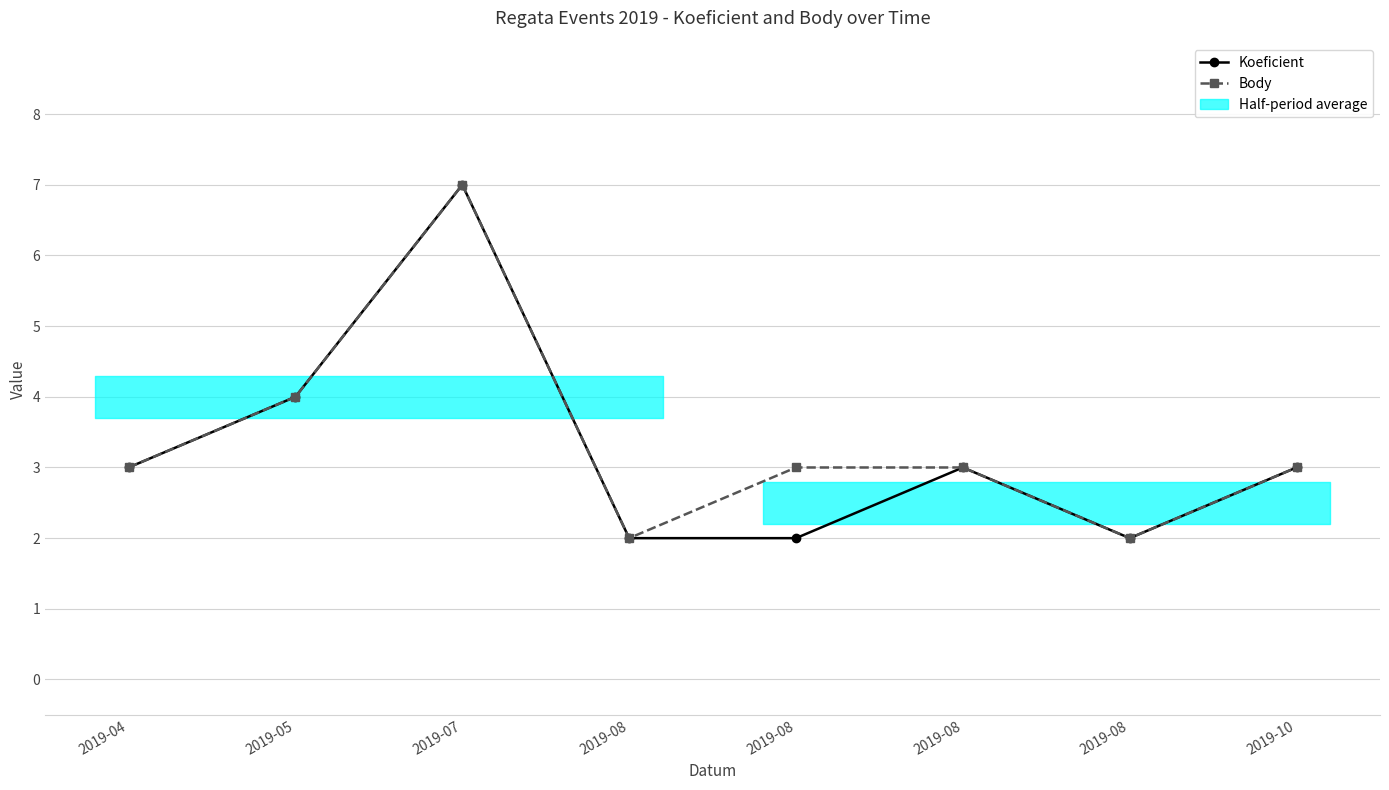

Reading right to left, transcribe all the data shown in this chart.

Koeficient: 3	2	3	2	2	7	4	3
Body: 3	2	3	3	2	7	4	3